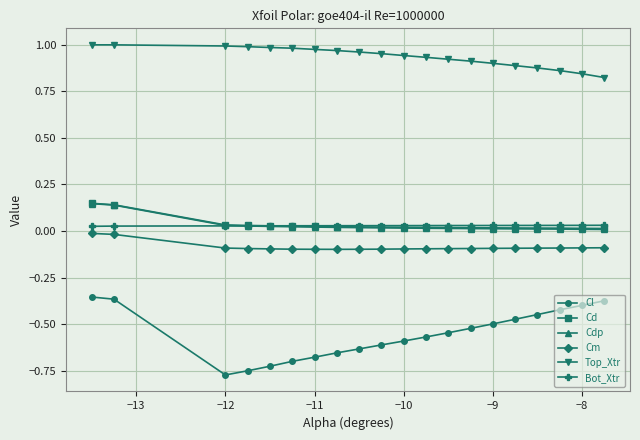

Does the chart have visible grid lines?

Yes